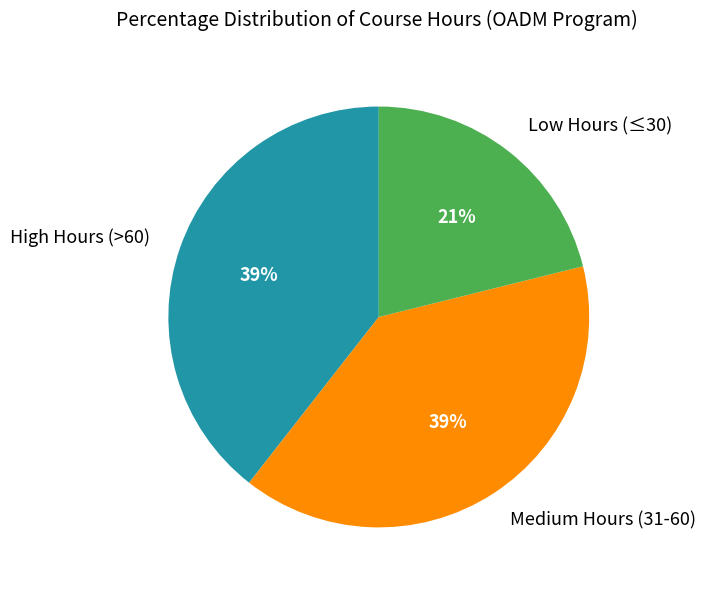

How many segments does this pie chart have?

3